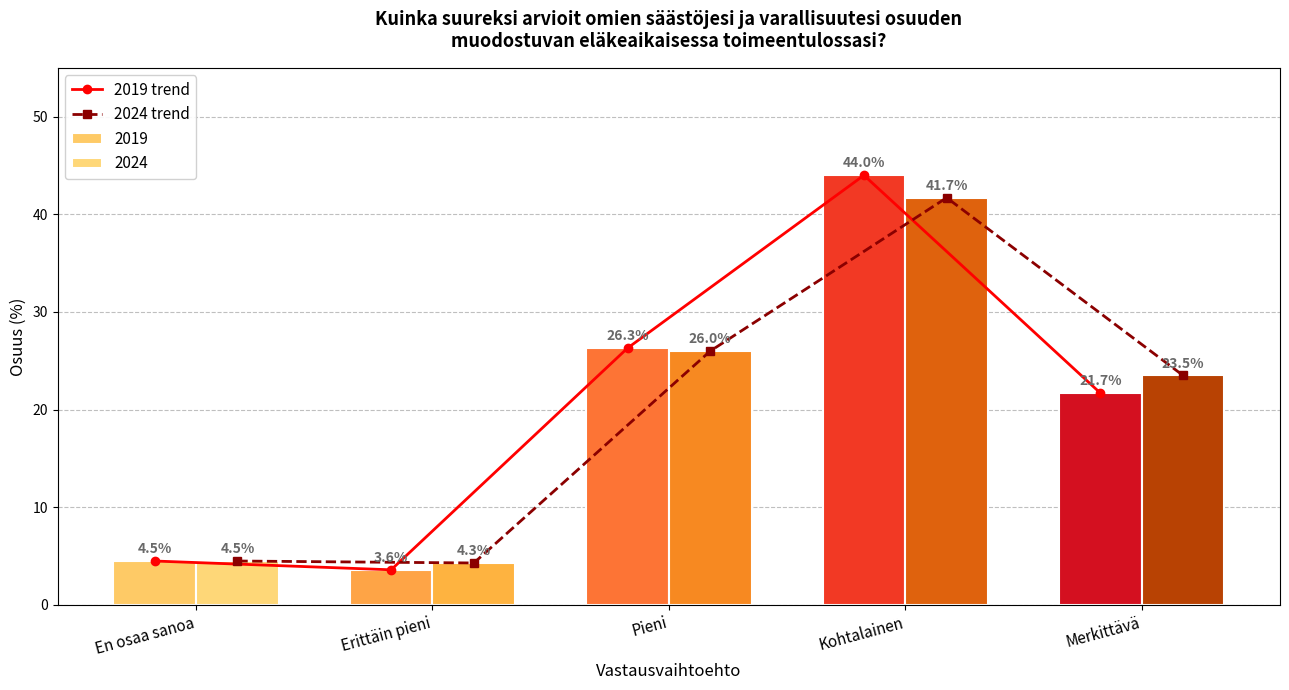

Reading left to right, list all the values displayed in this chart.

2019 trend: En osaa sanoa=4.5	Erittäin pieni=3.6	Pieni=26.3	Kohtalainen=44.0	Merkittävä=21.7
2024 trend: En osaa sanoa=4.5	Erittäin pieni=4.3	Pieni=26.0	Kohtalainen=41.7	Merkittävä=23.5